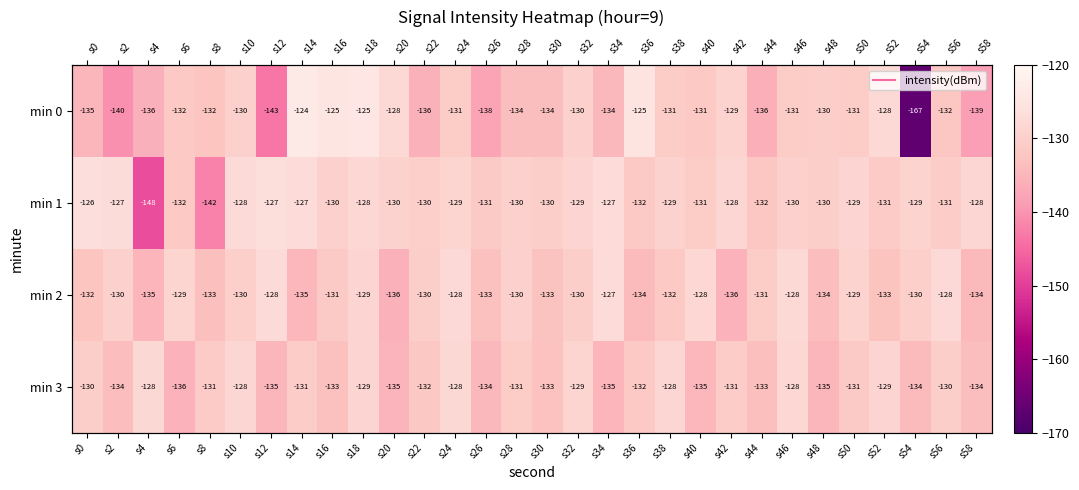

What is the difference between the maximum and minimum values in the min 1 series?

21.9